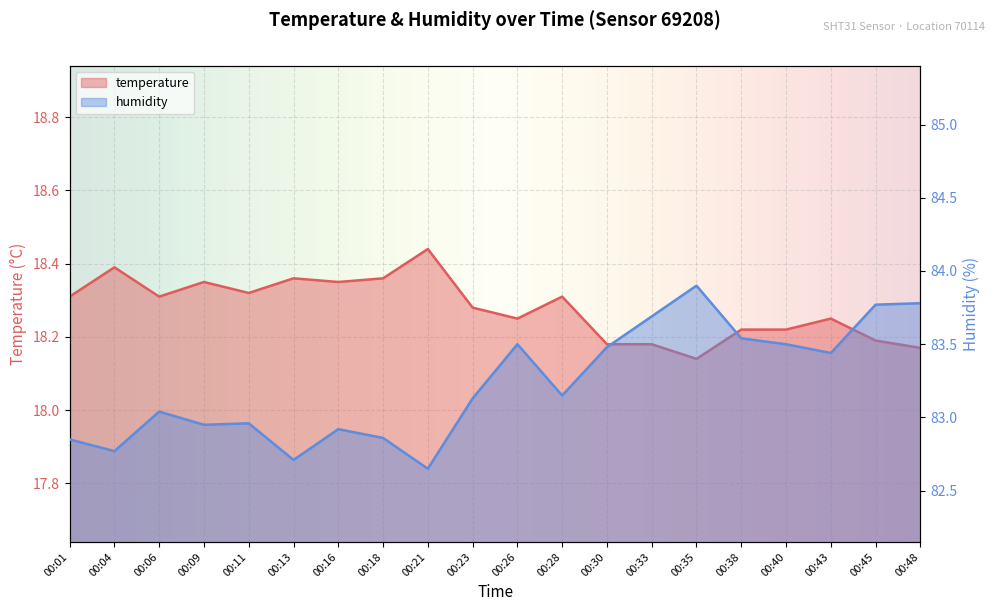

True or false: humidity and temperature cross at least once.

False